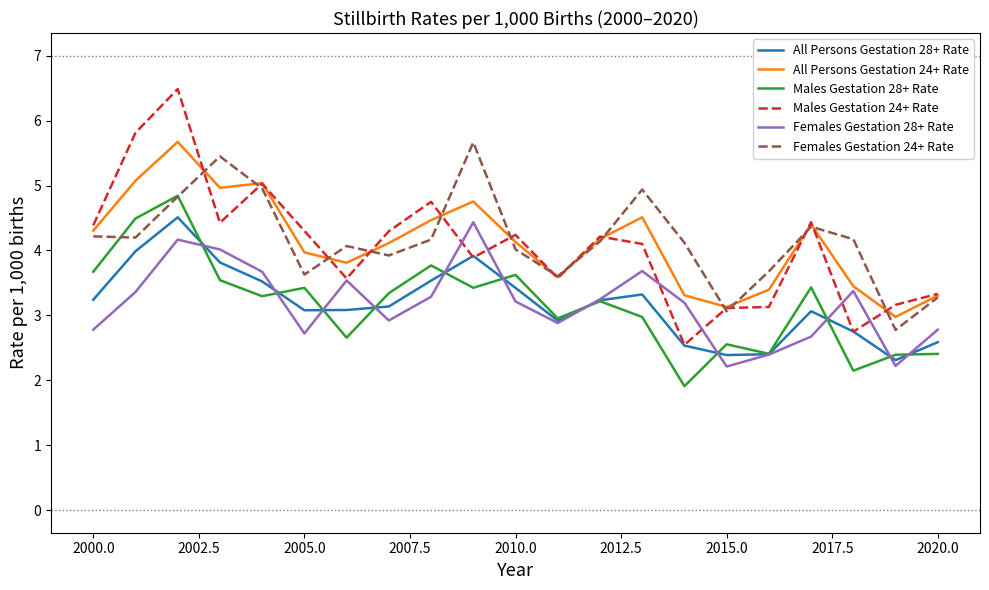

How many lines are shown in the chart?

6